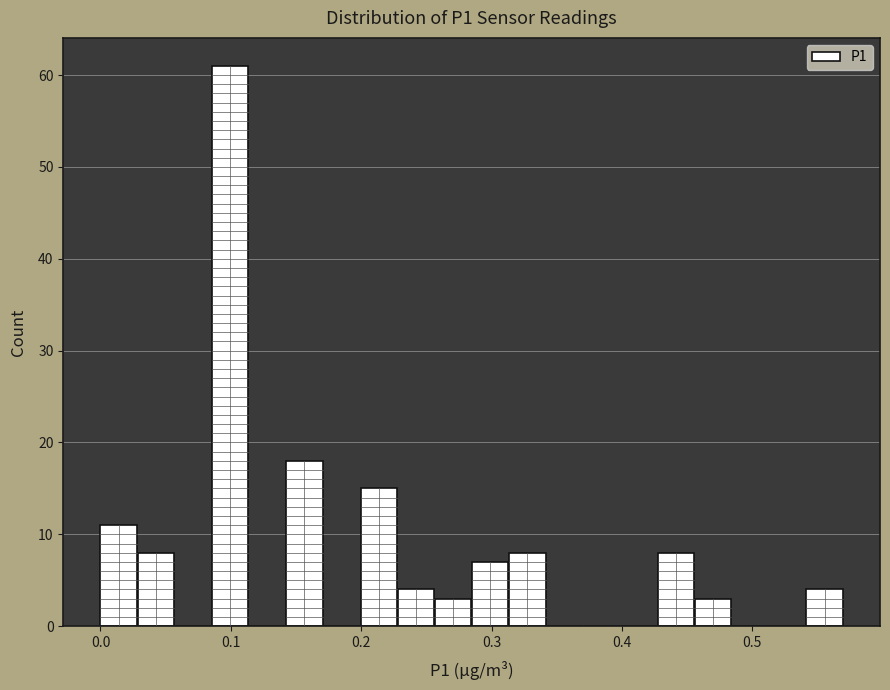

Around what value on the x-axis is the tallest bar? Give the approximate position of its centre, as read against the axis.

0.10